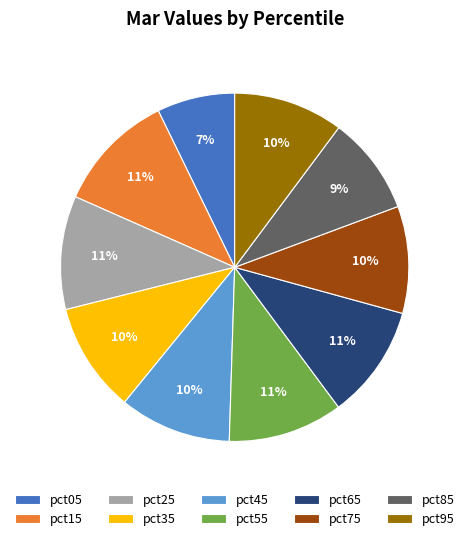

To the nearest percent, what portion does pct35 represent?

10%